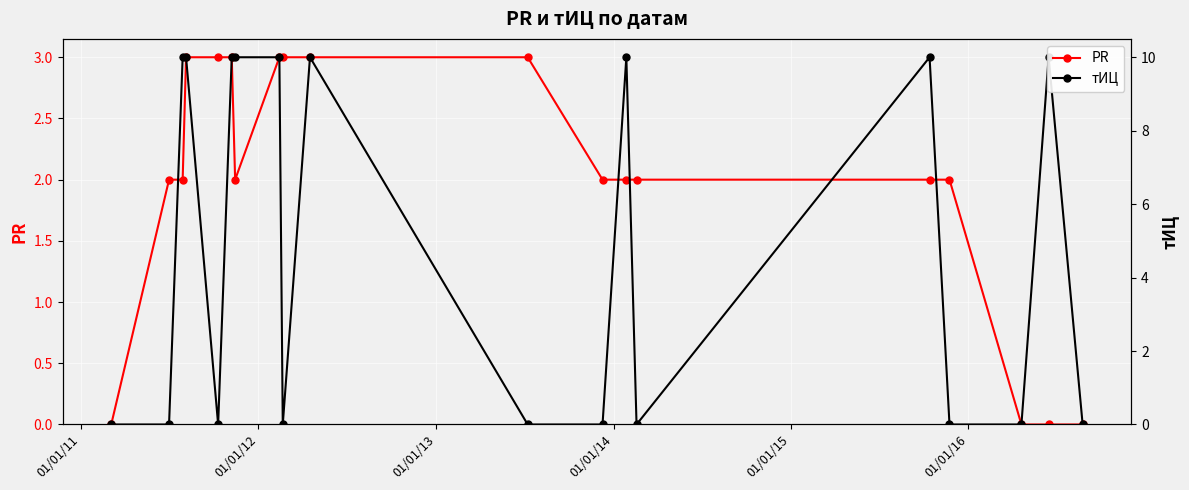

List the series in order of their peak value, highest first.

тИЦ, PR